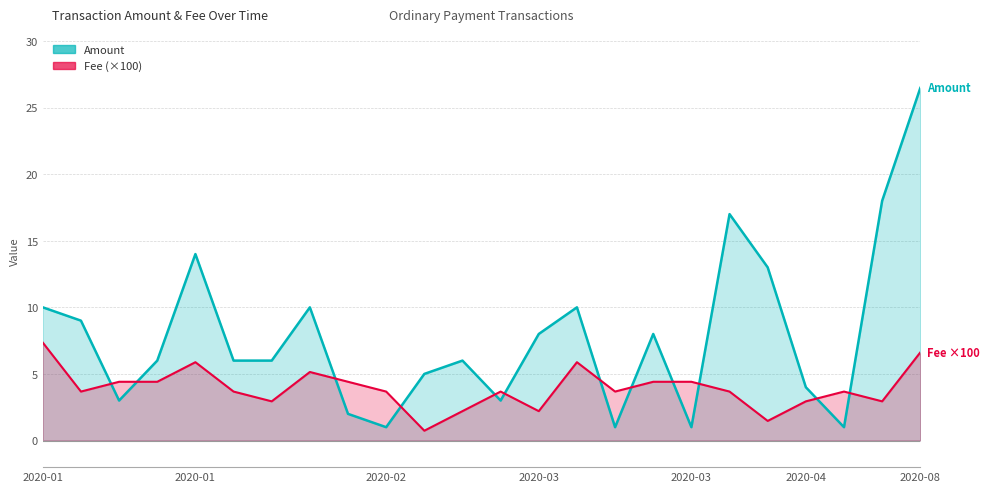

What is the label of the 16th point from the left?

2020-03-16